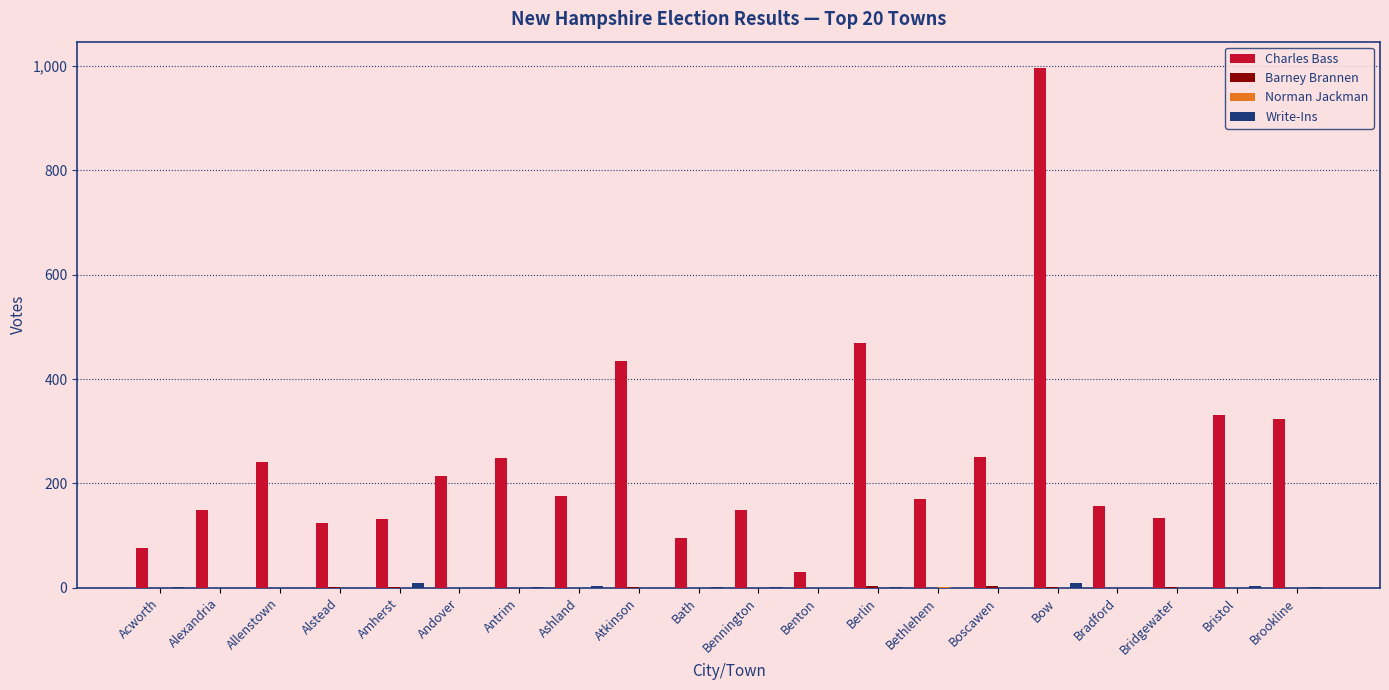

Is it true that Charles Bass equals 447 at Bow?

False